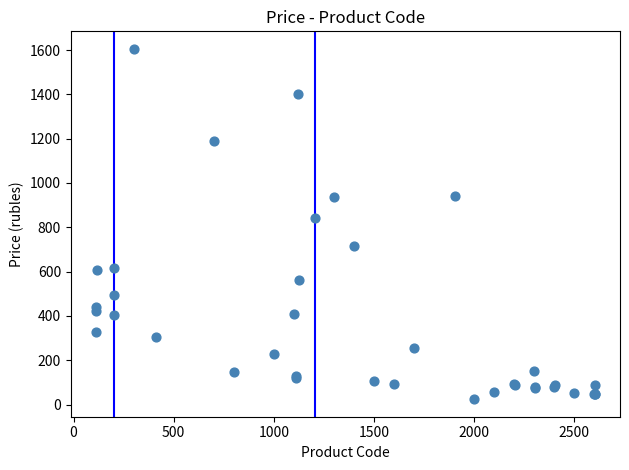

What Y value in the scatter plot is closest to 814?

843.7